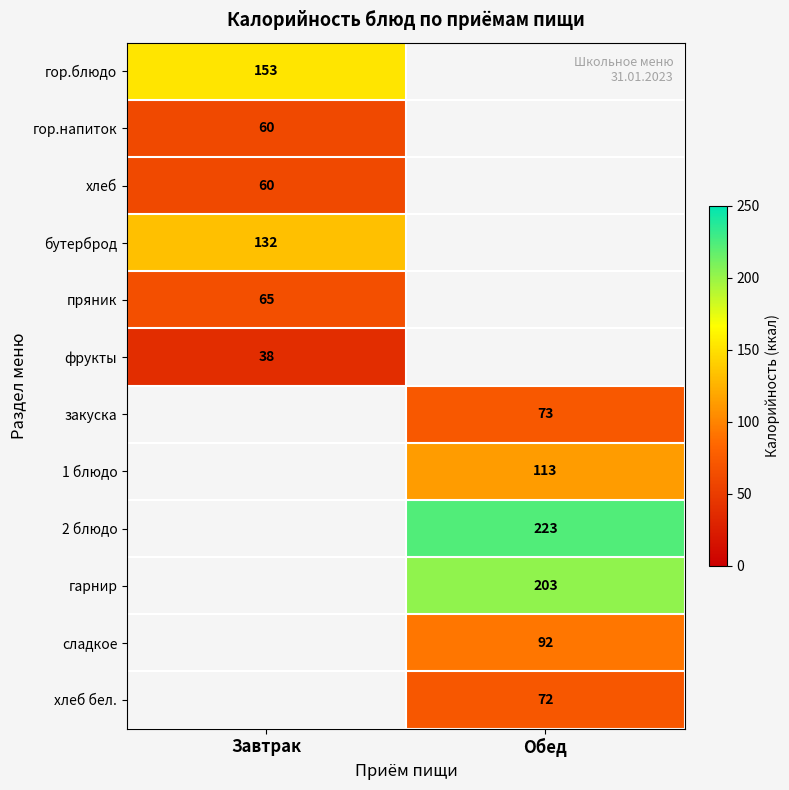

The бутерброд series shows 219 at Завтрак. True or false?

False